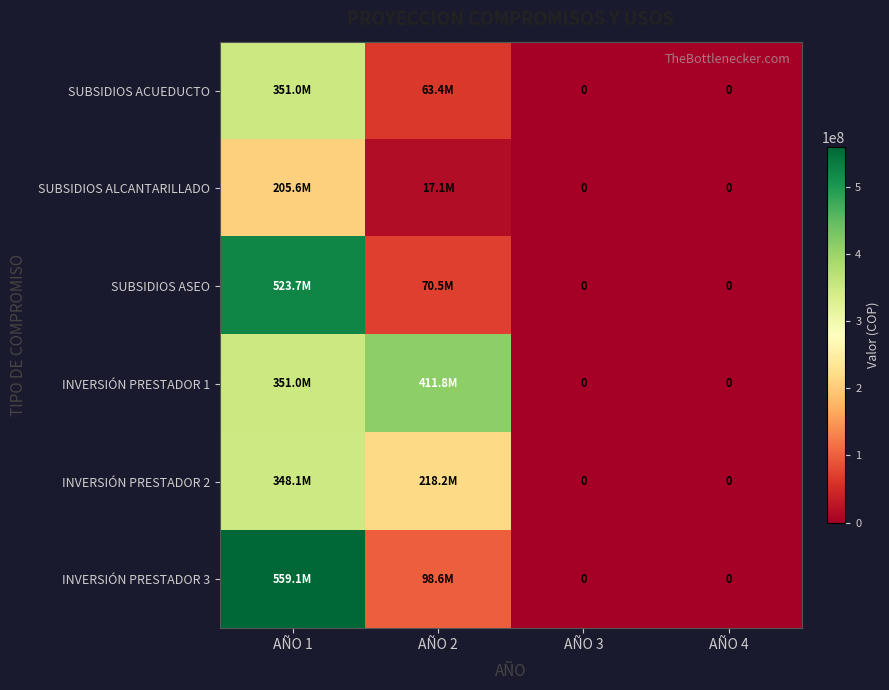

What is the approximate value of SUBSIDIOS ACUEDUCTO at AÑO 2, to the nearest 100?

63381000